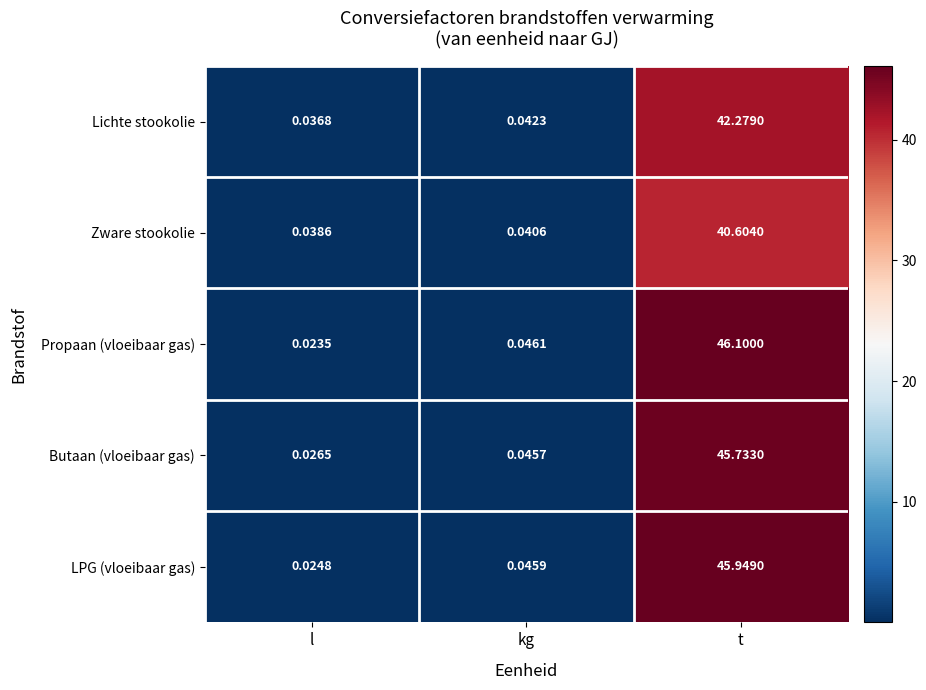

Which series changed the most between l and t?

Propaan (vloeibaar gas)